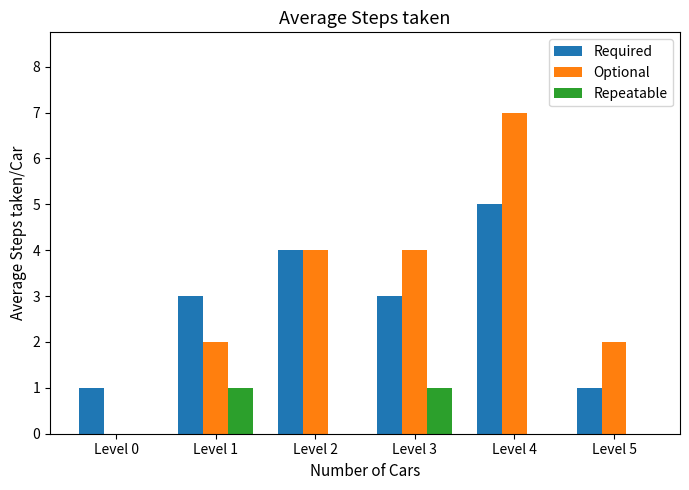

The Required series shows 3 at Level 2. True or false?

False